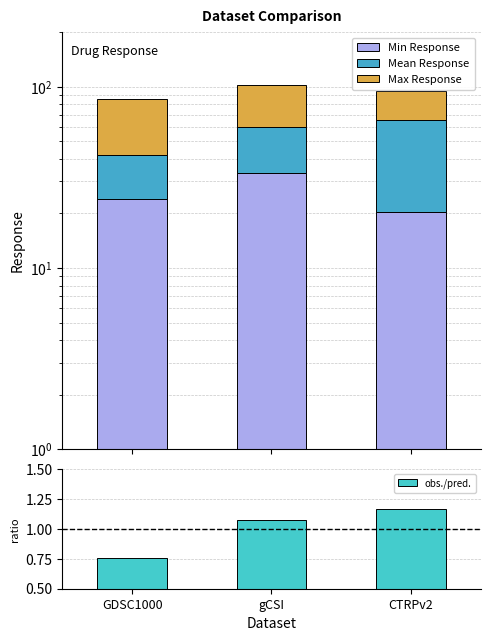

What is the label of the 3rd bar from the left?

CTRPv2